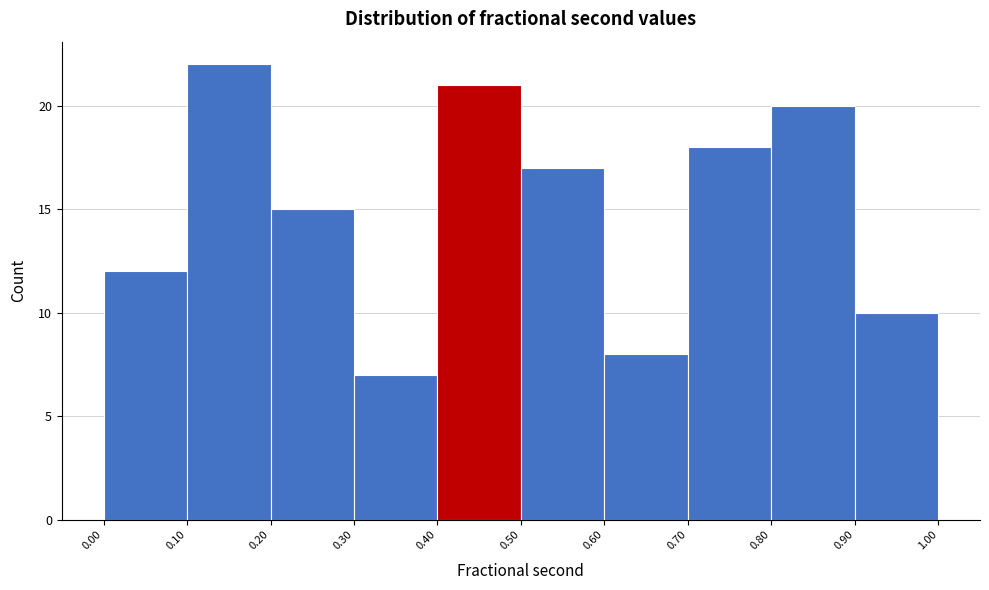

Over which range of the x-axis is the bar tallest?

0.10 to 0.20